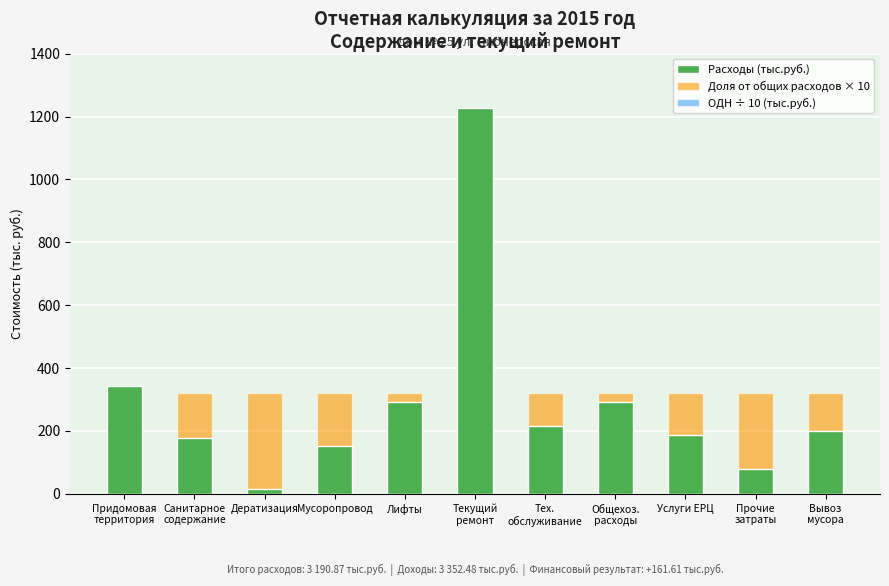

How many data points in Расходы (тыс.руб.) are above 198?

6